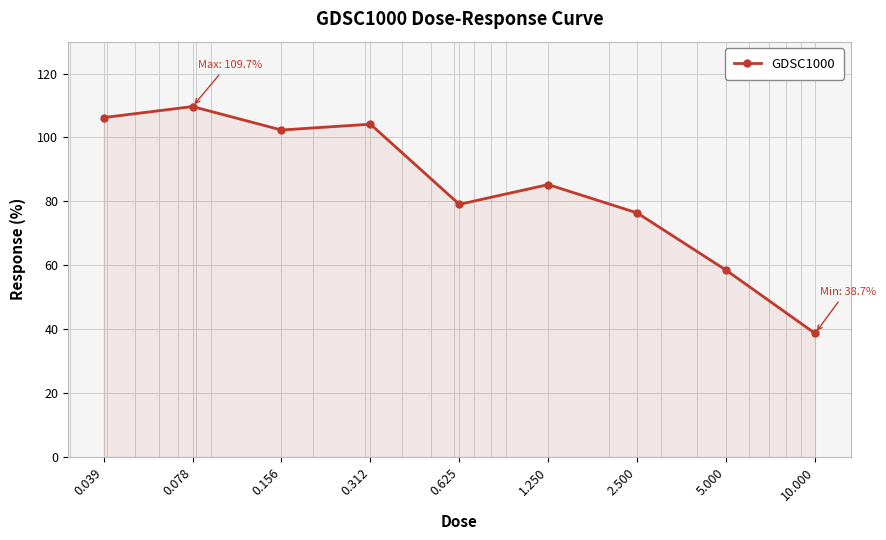

How many data points are less than 85?

4